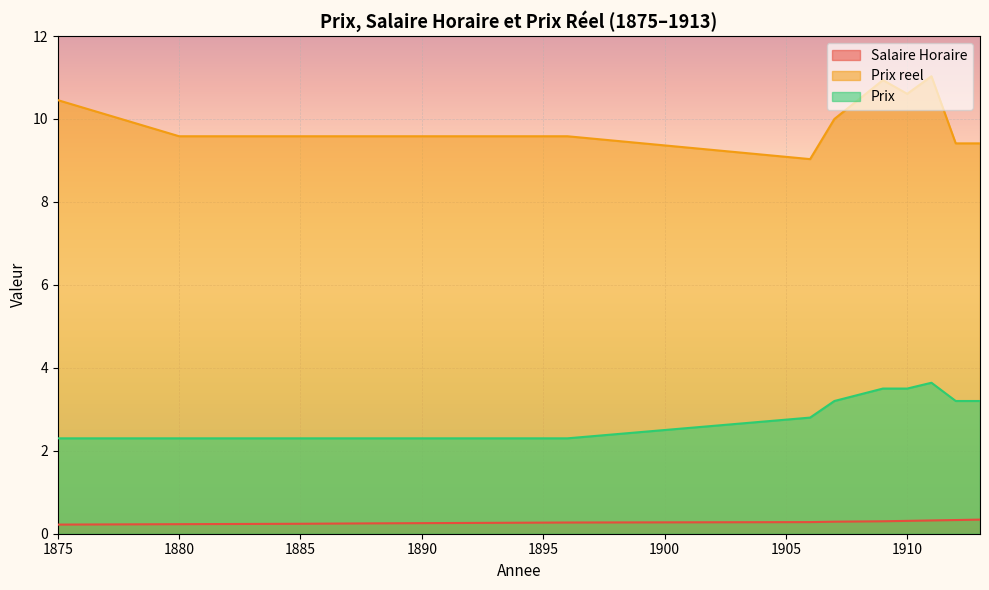

True or false: Prix has a value of 2.8 at 1906.

True